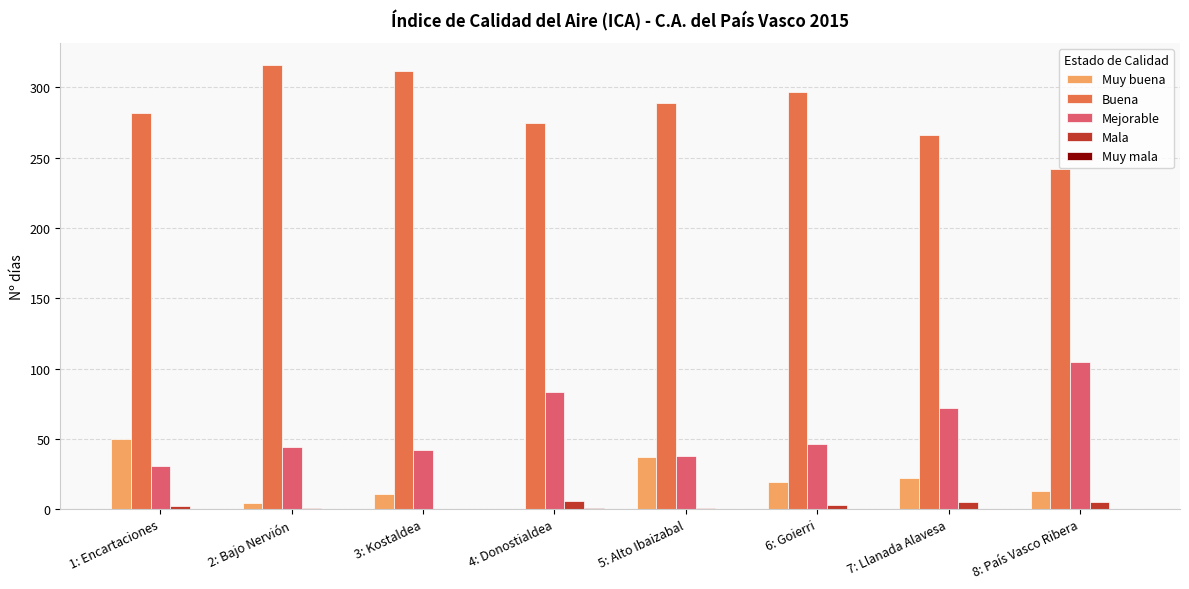

What is the sum of all Muy buena values?

156